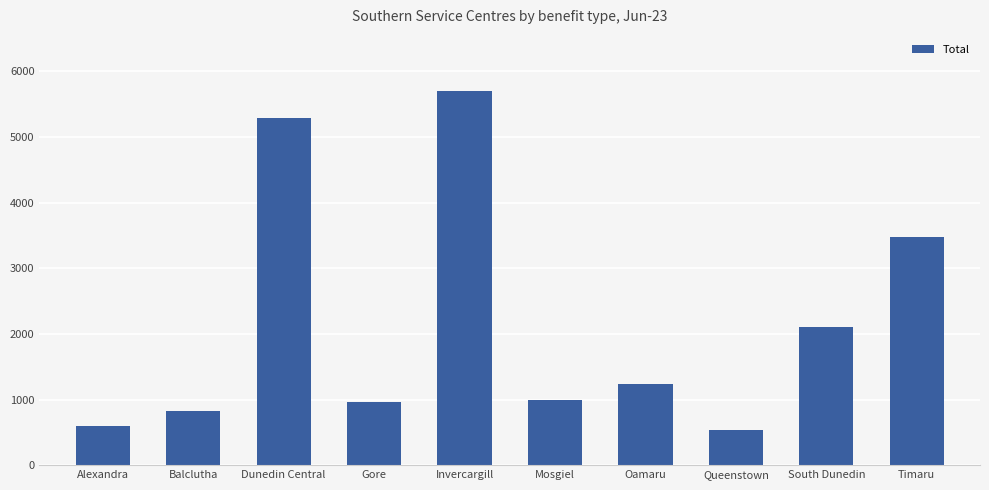

Between Balclutha and Gore, which is larger?

Gore